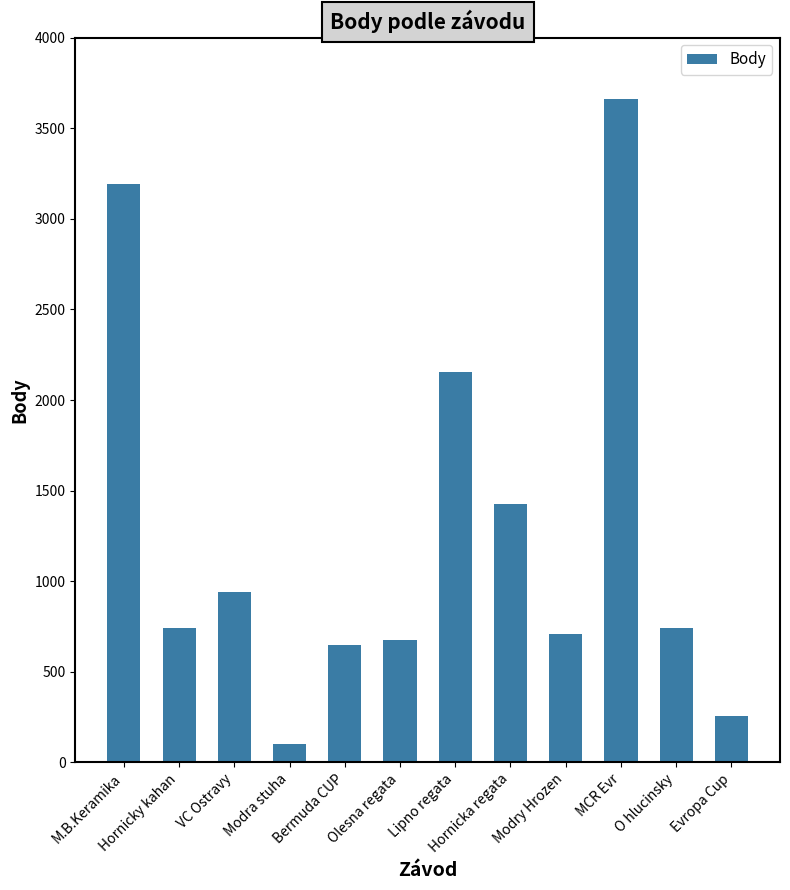

What is the change in value from Olesna regata to Hornicka regata?

+747